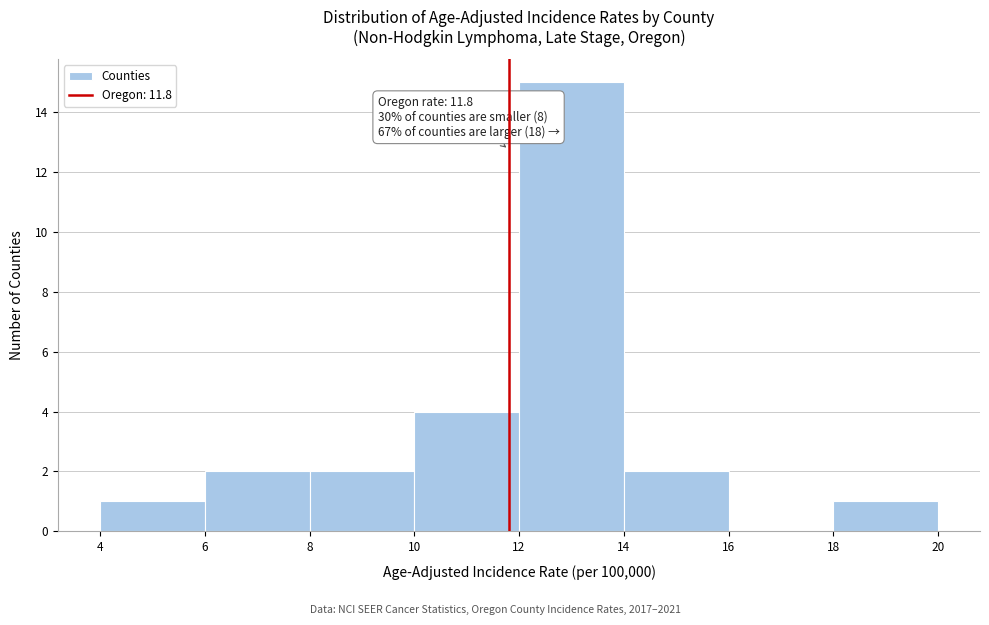

Which range on the x-axis has the tallest bar?

12 to 14